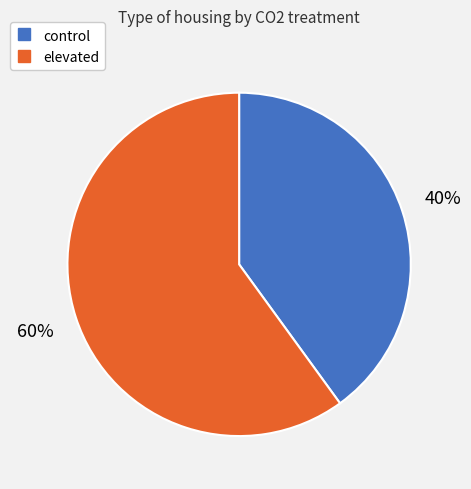

Which category accounts for the majority?

elevated